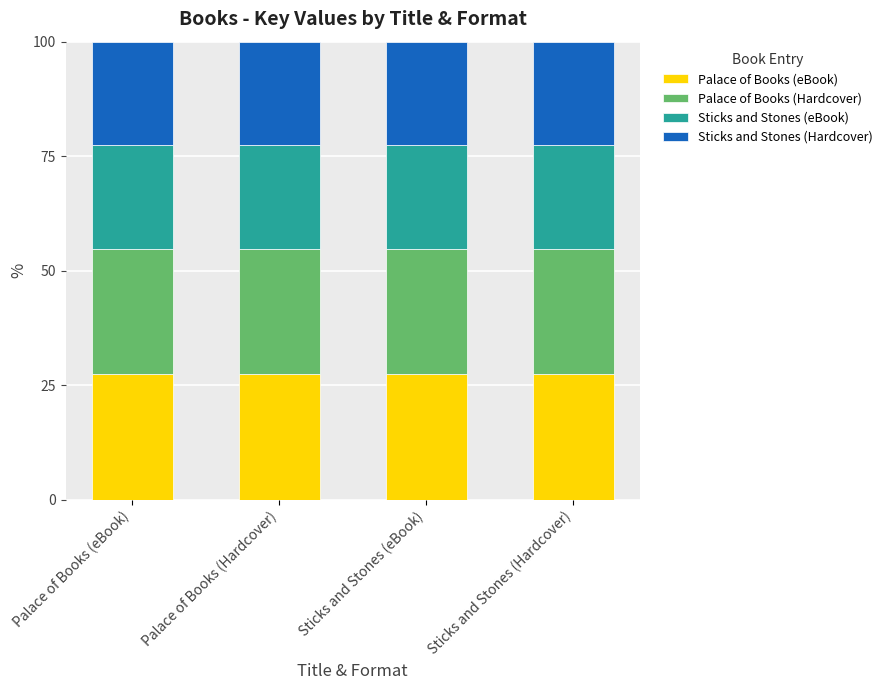

What is the minimum value for Palace of Books (eBook)?

27.4